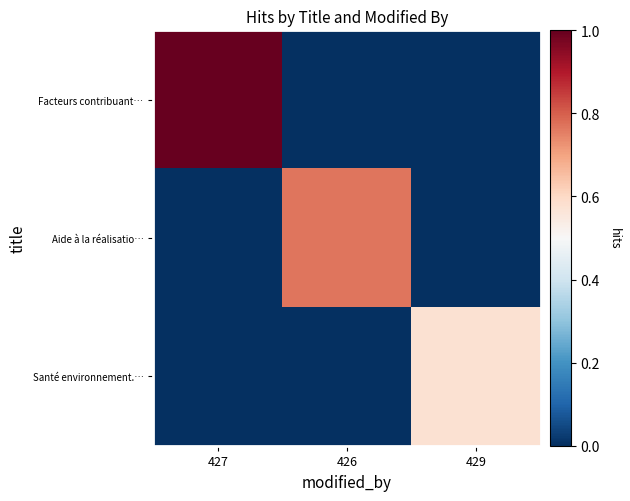

Which category has the lowest value across all series?

426